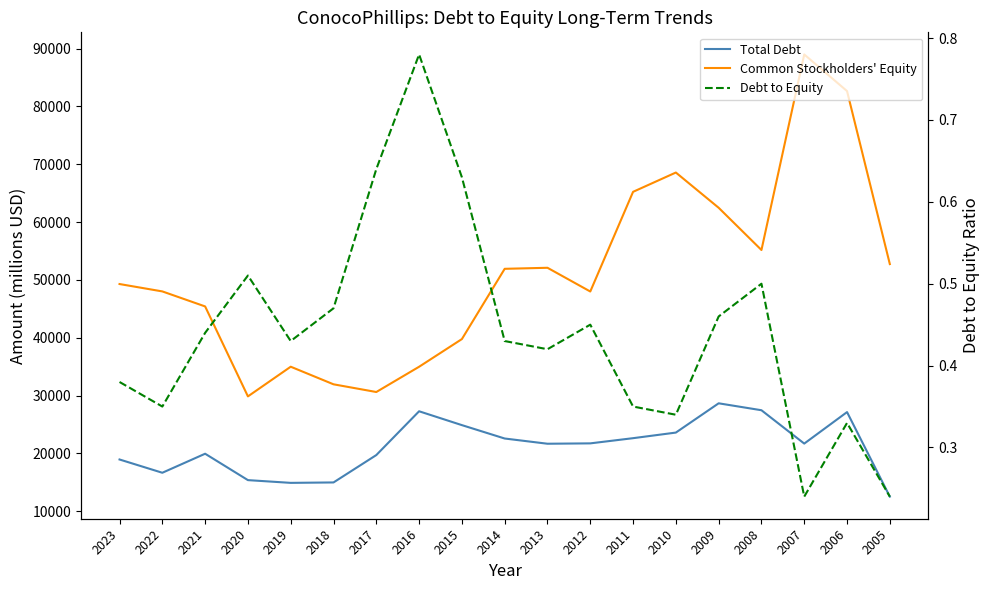

In Common Stockholders' Equity, how many points are higher than both neighbors (excluding endpoints)?

4